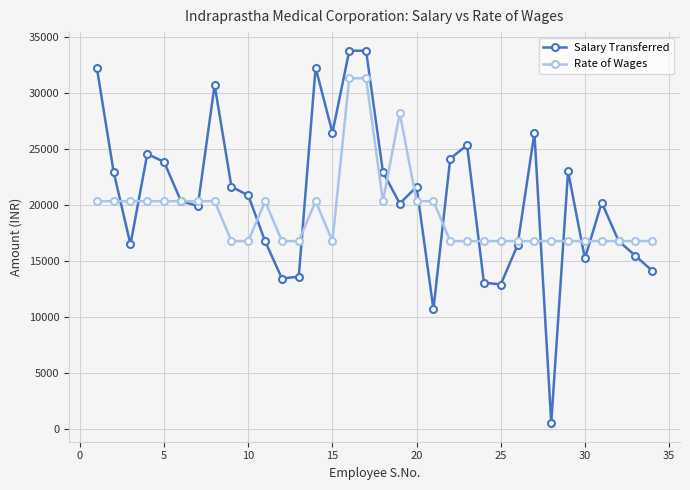

Rank the series by their average value, from lowest to highest.

Rate of Wages, Salary Transferred